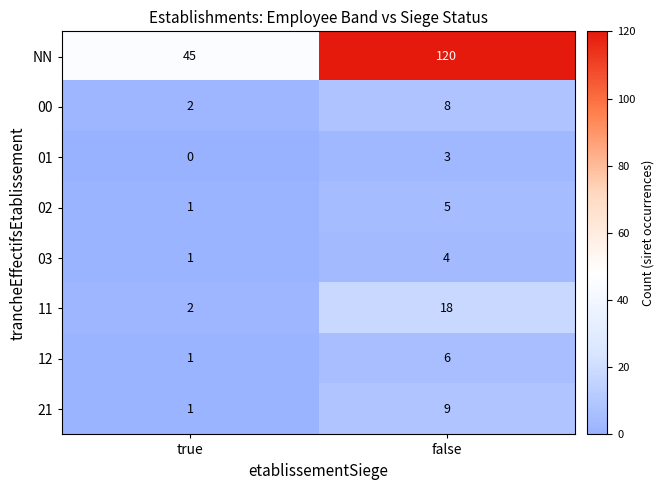

At which category is the sum across all series the highest?

false